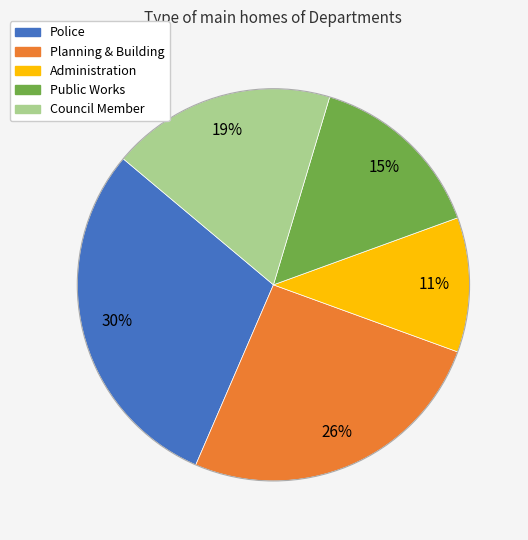

True or false: Public Works accounts for 15% of the total.

True